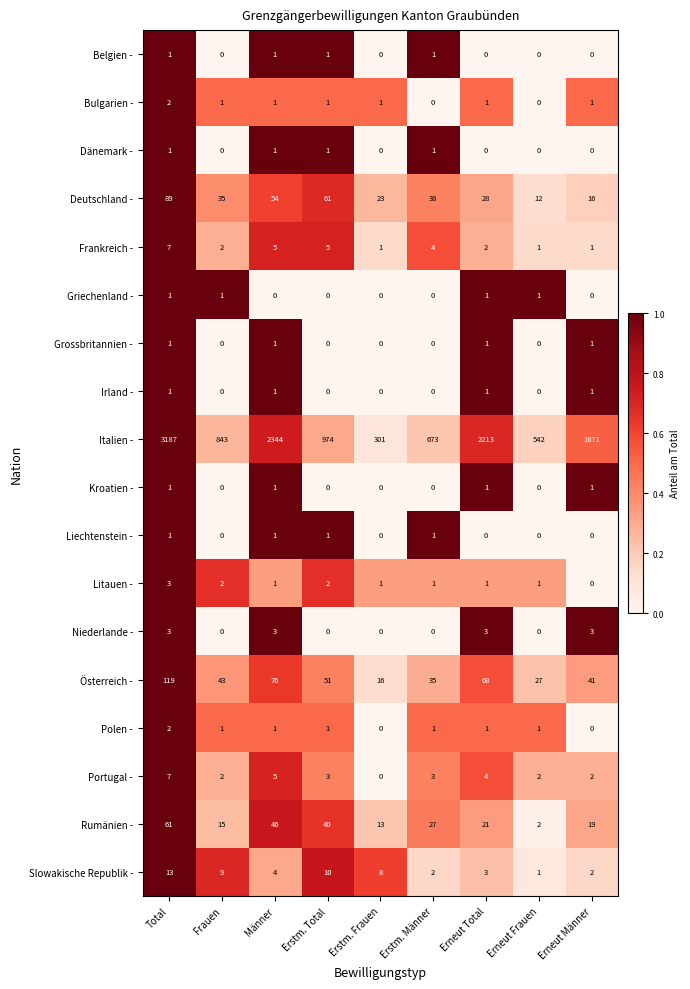

Is the value of Liechtenstein - at Erstm. Männer greater than the value of Italien - at Erstm. Total?

No